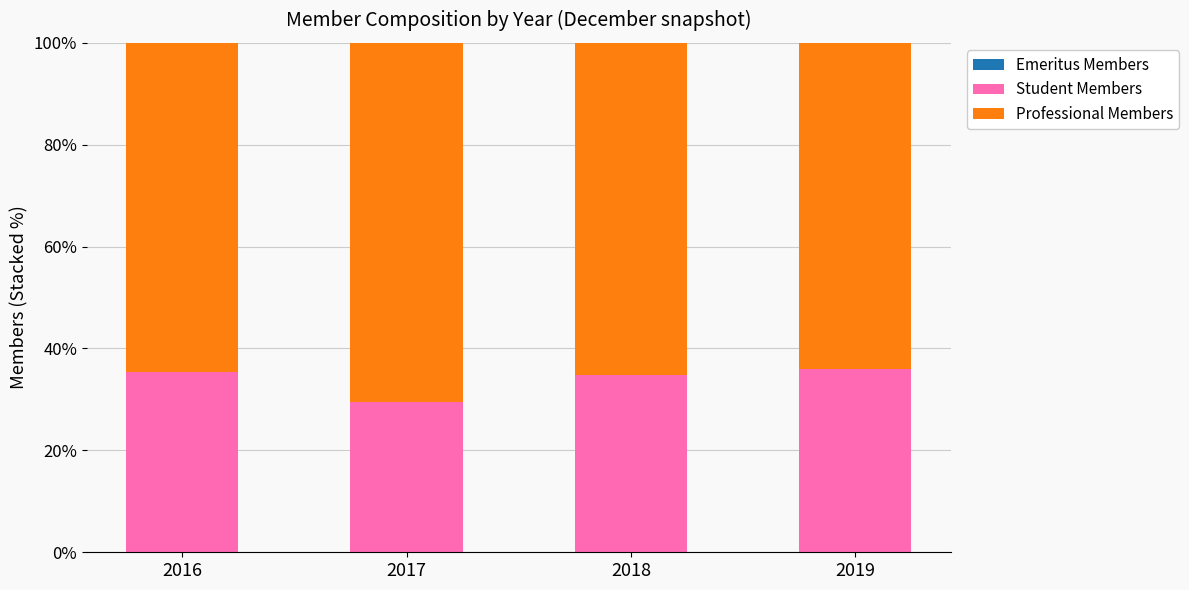

What value does the Student Members series have at 2017?

29.5